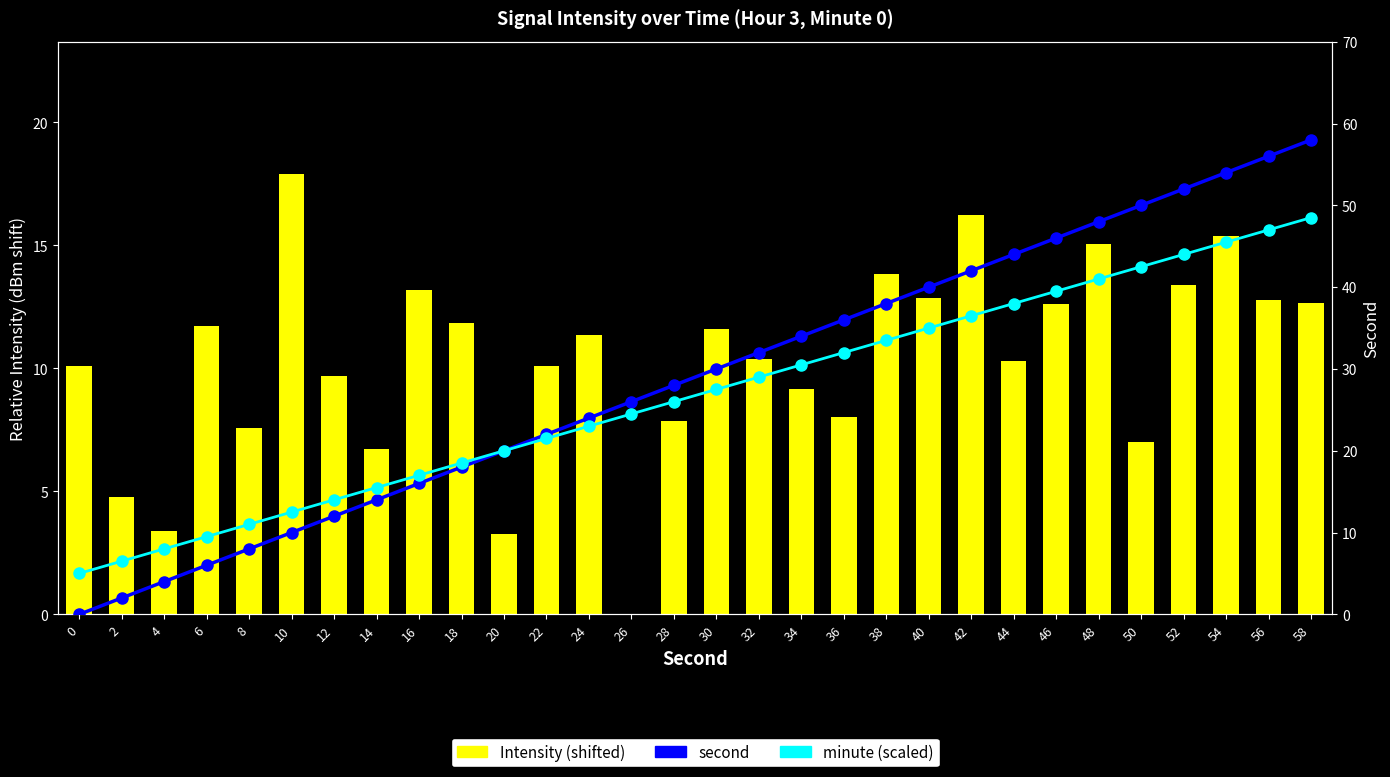

True or false: minute (scaled) has a value of 38.0 at 44.

True